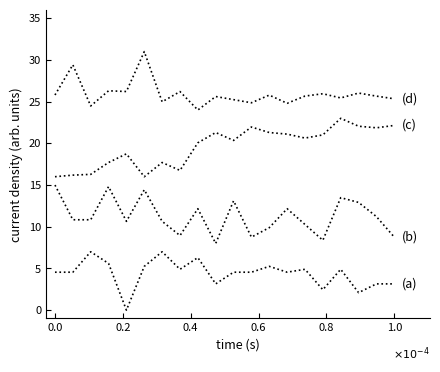

Does the chart display data point markers on the line(s)?

No